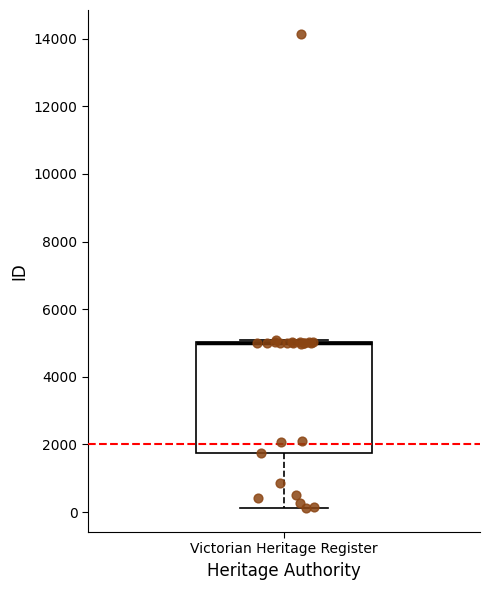

Read this box plot against the y-axis: the position of the median line, the range covered by the box, and the ends of both whiskers. The values are not printed on the chart, so give them approximately, as read against the axis.

median 5000 (drawn on the box's upper edge), box 1800 to 5000, whiskers 200 to 5000